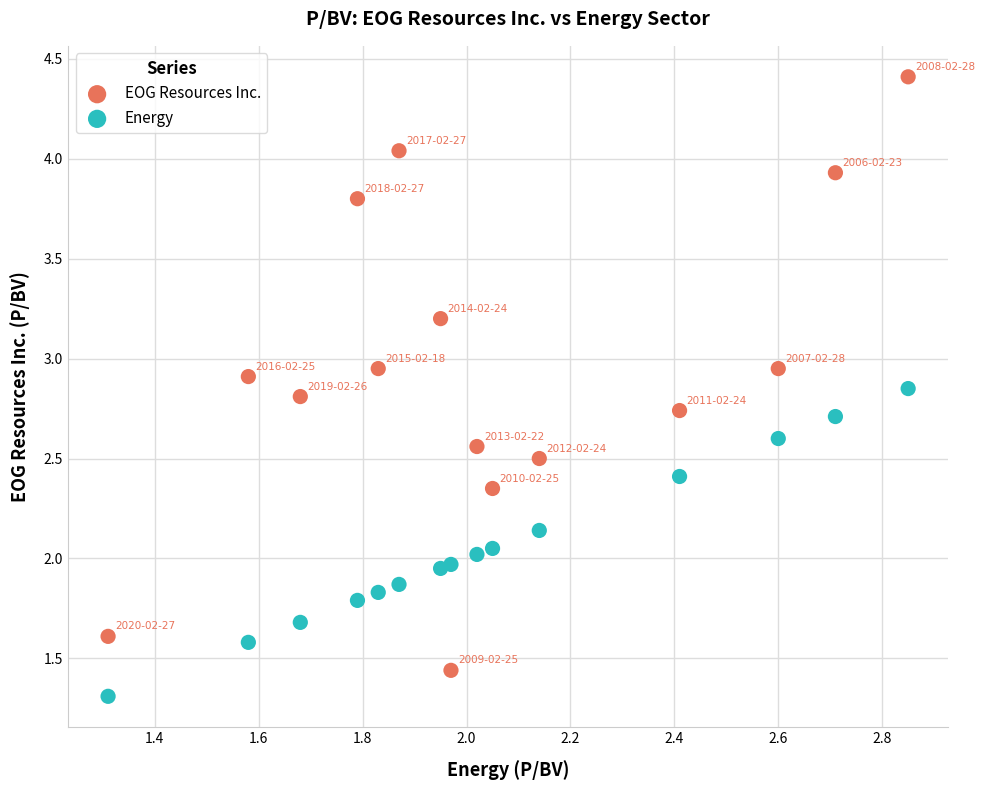

Which series contains the highest Y value?

EOG Resources Inc.